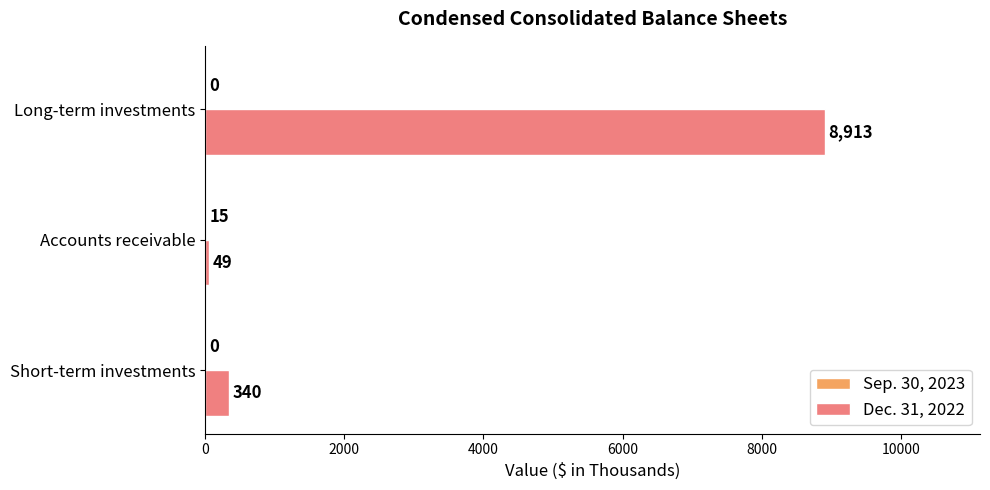

What is the sum of all Dec. 31, 2022 values?

9302